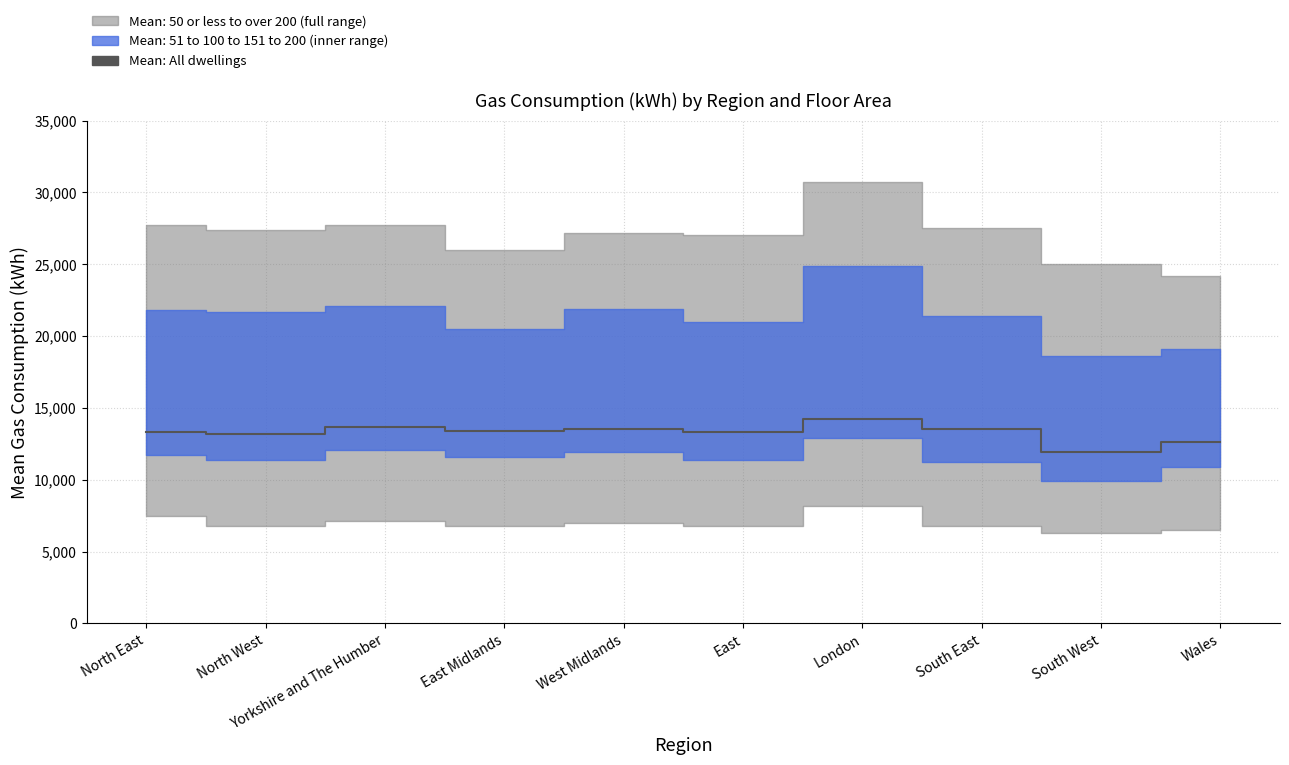

How many interior local peaks (higher than both neighbors) does the data have?

3